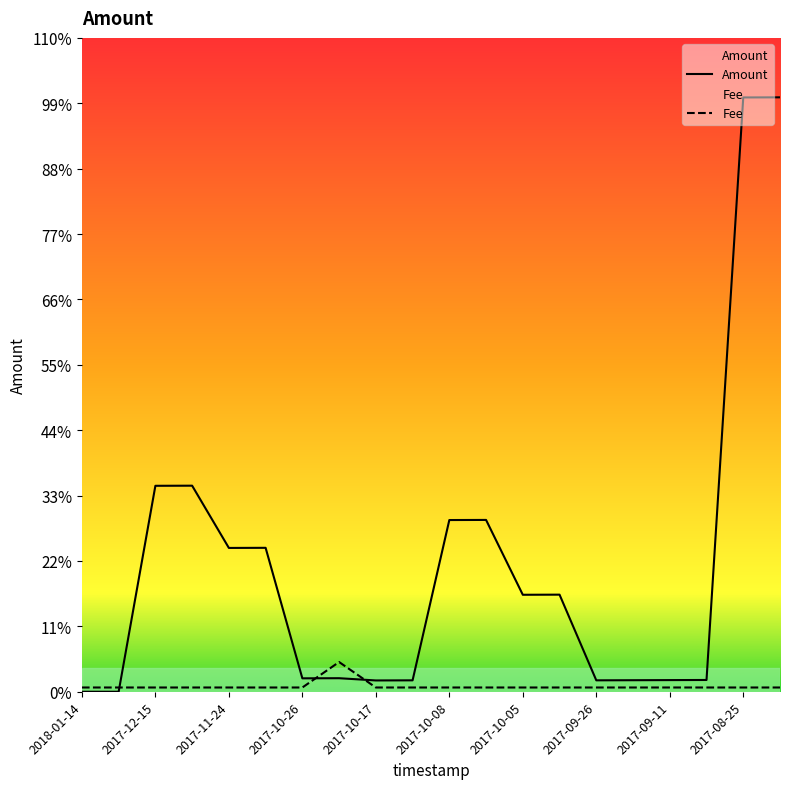

Does the chart have visible grid lines?

No